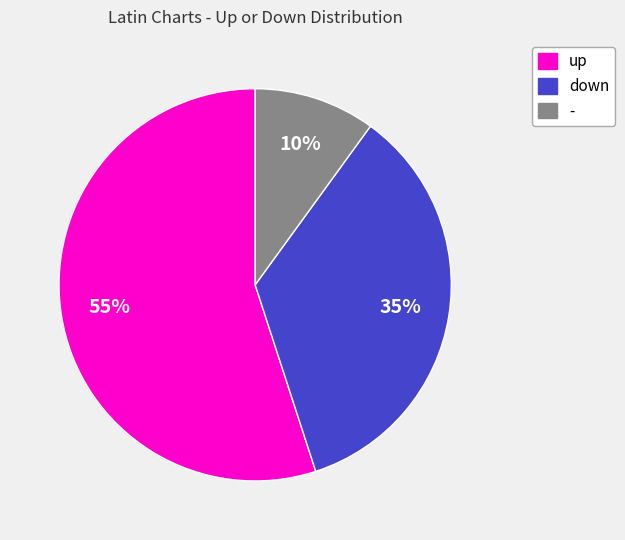

To the nearest percent, what percentage of the pie is down?

35%